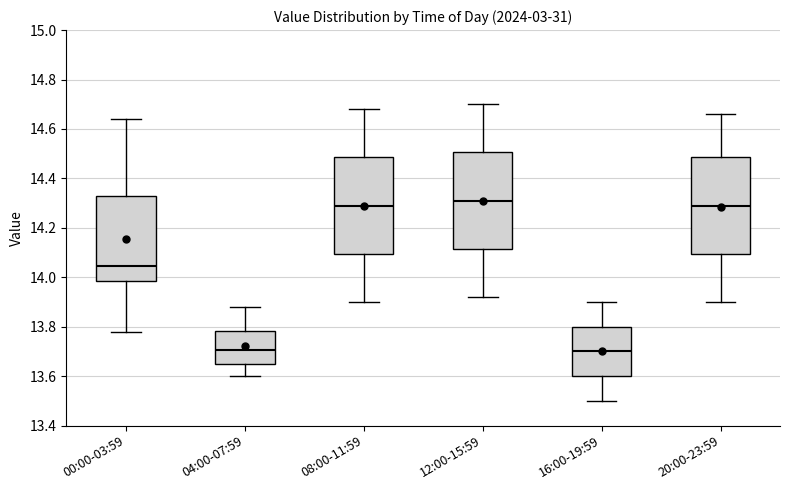

Where does the median line of the box for 16:00-19:59 sit on the y-axis? The values are not printed on the chart, so give them approximately, as read against the axis.

13.70